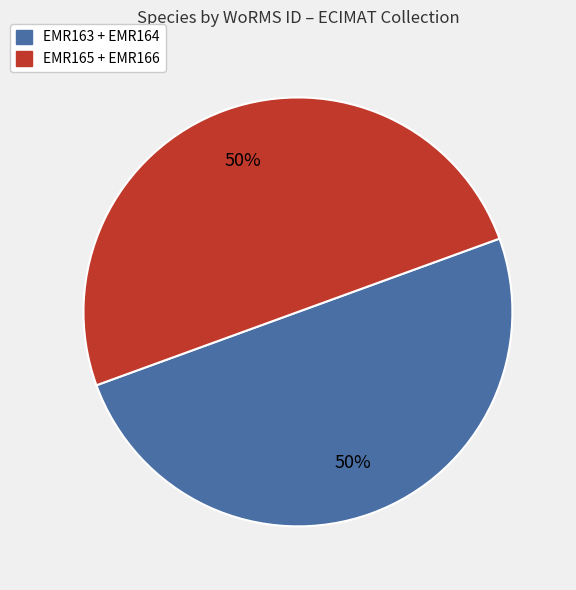

To the nearest percent, what percentage of the pie is EMR165 + EMR166?

50%